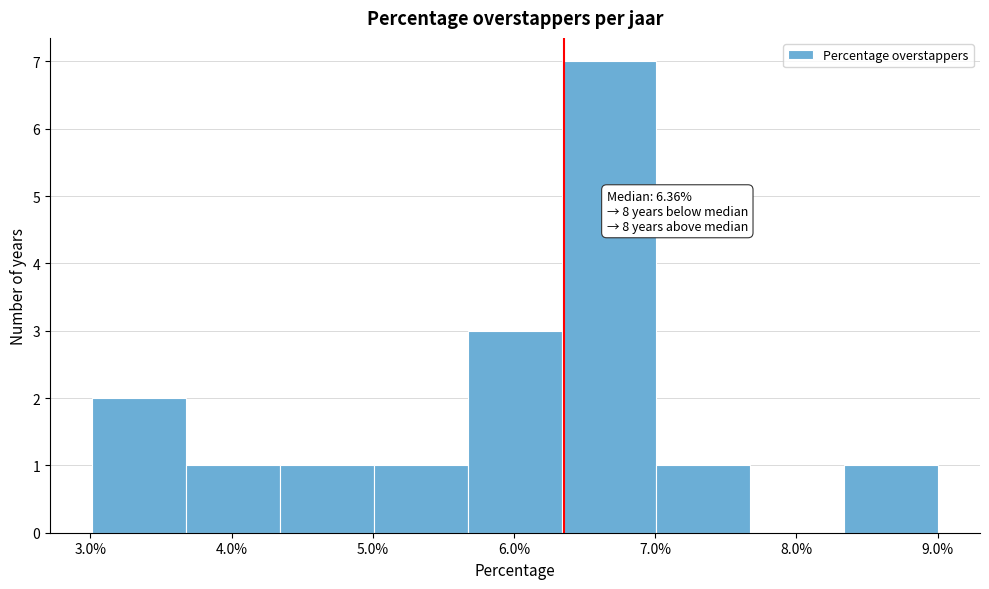

Which range on the x-axis has the tallest bar?

6.3 to 7.0